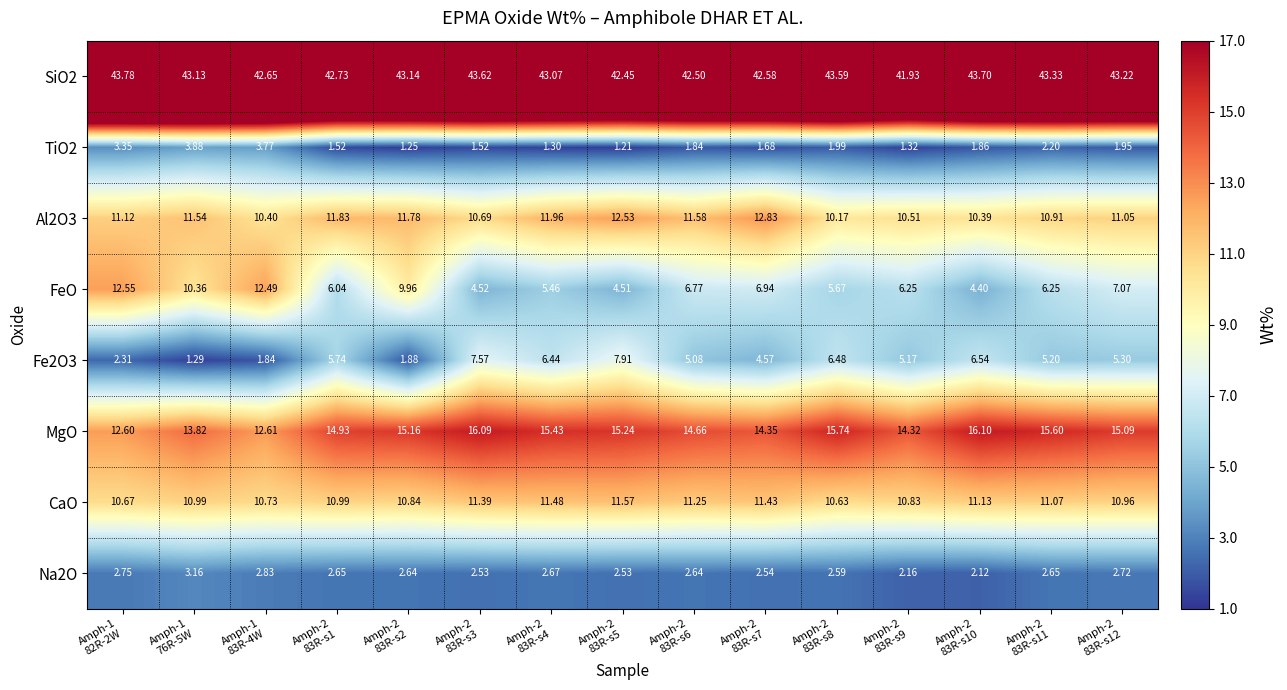

Which series has the largest range (max minus min)?

FeO